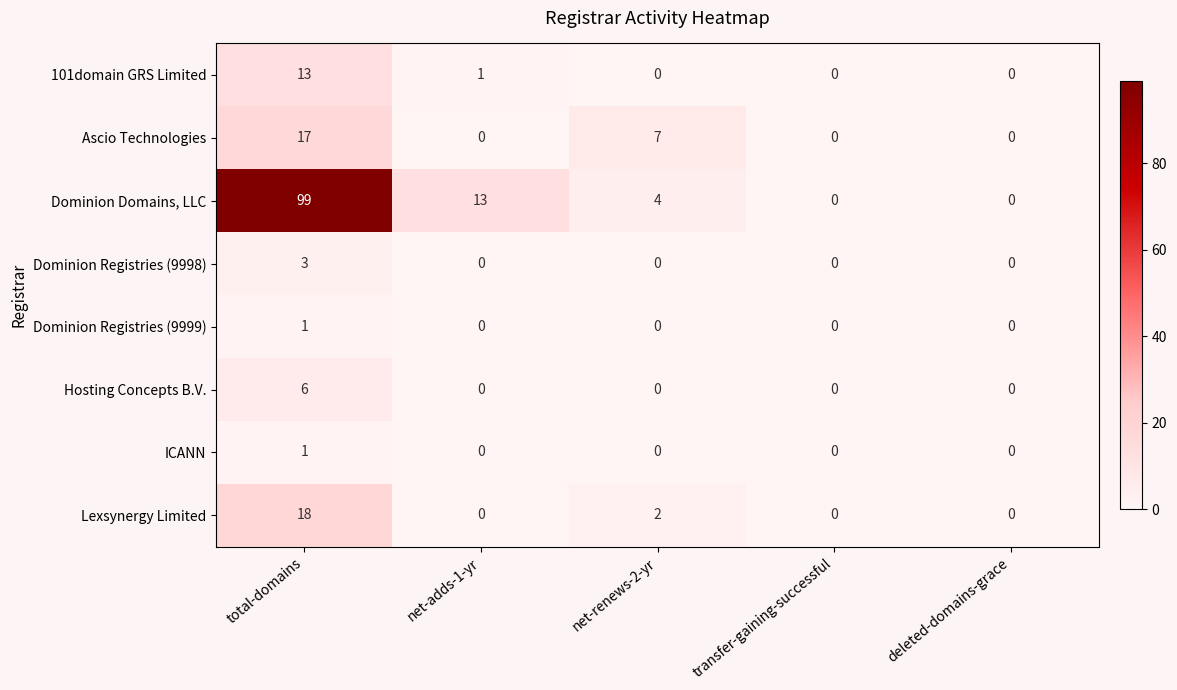

What is the spread (max minus min) of values at net-renews-2-yr?

7